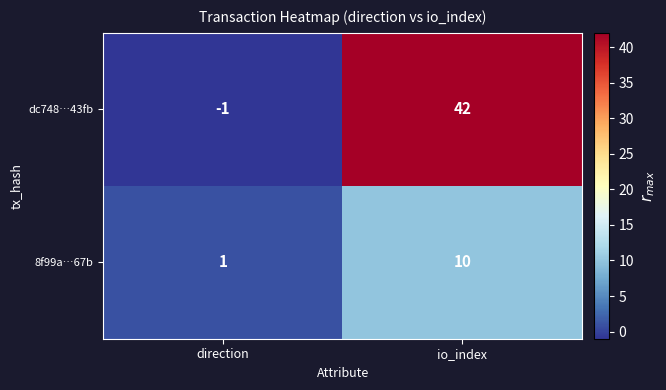

Reading right to left, extract all data points from this chart.

dc748…43fb: io_index=42	direction=-1
8f99a…67b: io_index=10	direction=1